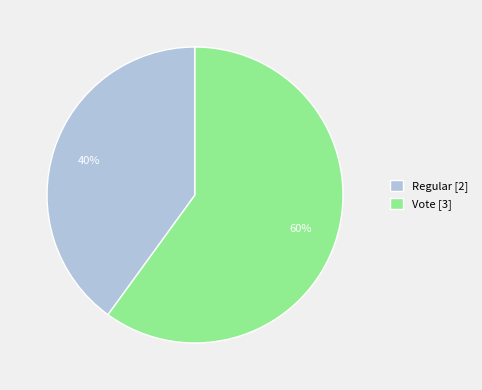

Is there any slice that represents more than half of the pie?

Yes